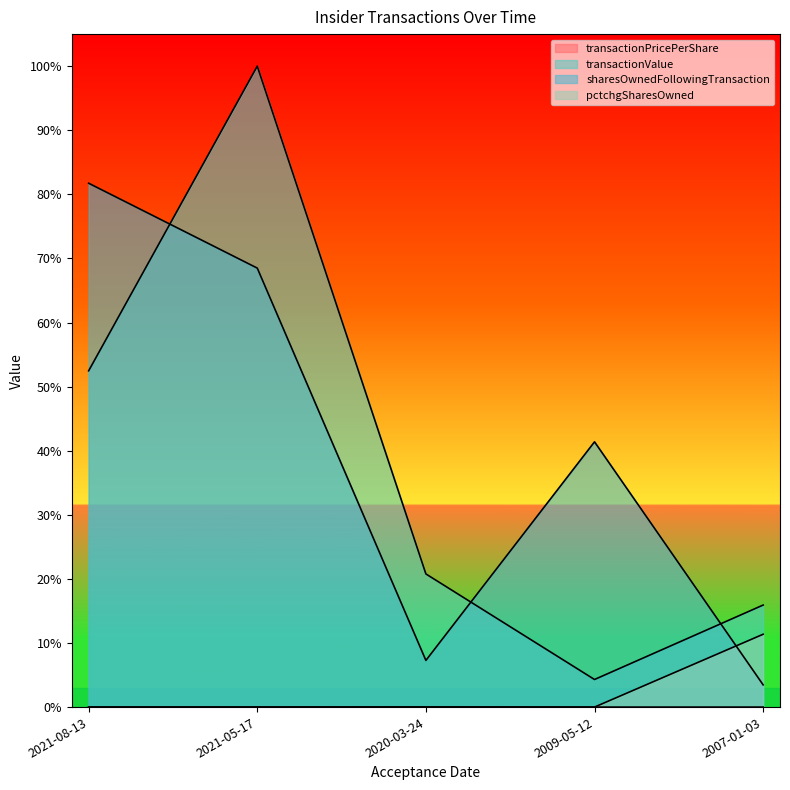

List the series in order of their peak value, lowest first.

transactionPricePerShare, pctchgSharesOwned, sharesOwnedFollowingTransaction, transactionValue